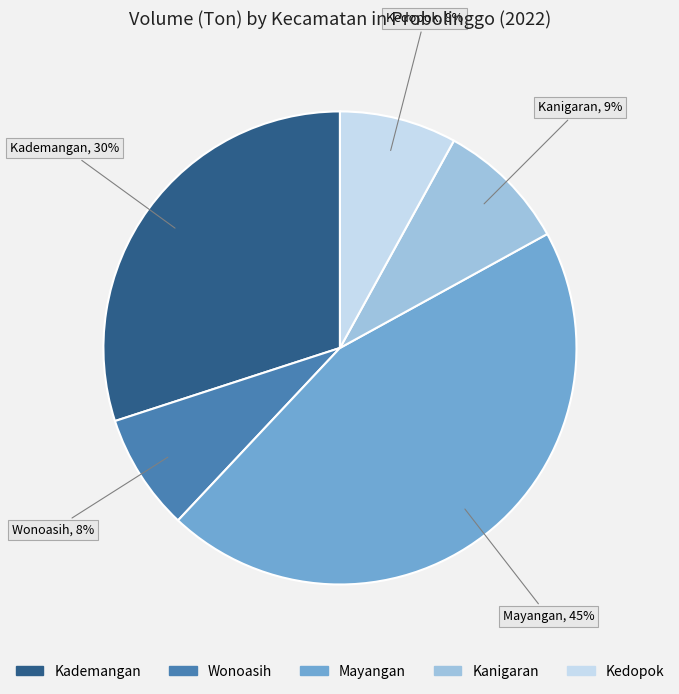

Is the sum of Wonoasih and Kedopok greater than half?

No